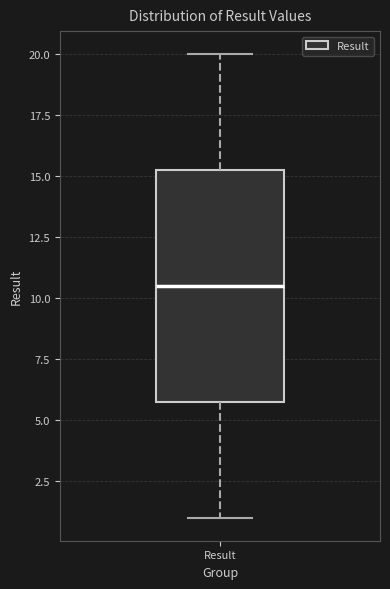

Read this box plot against the y-axis: the position of the median line, the range covered by the box, and the ends of both whiskers. The values are not printed on the chart, so give them approximately, as read against the axis.

median 10.5, box 6.0 to 15.5, whiskers 1.0 to 20.0